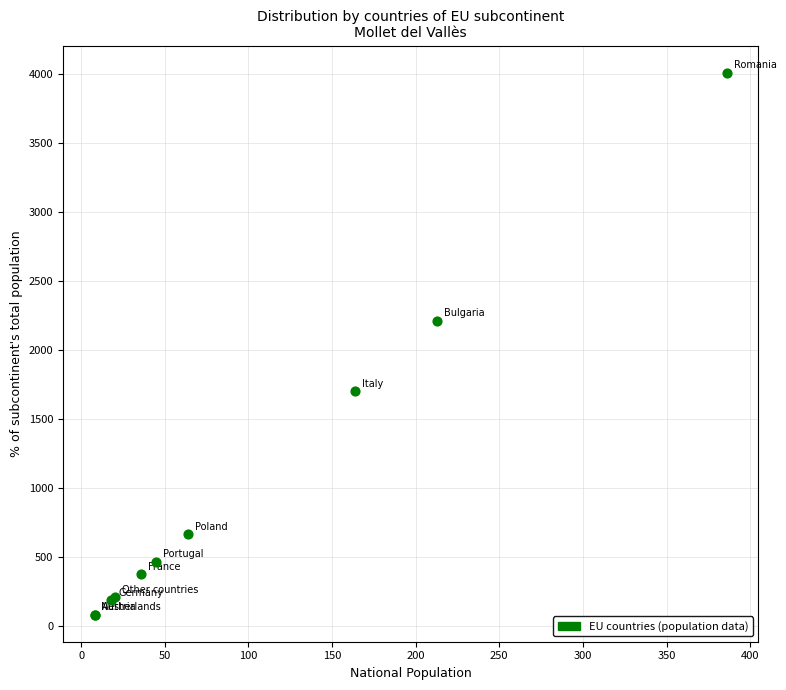

What Y value in the scatter plot is closest to 2047?

2214.2